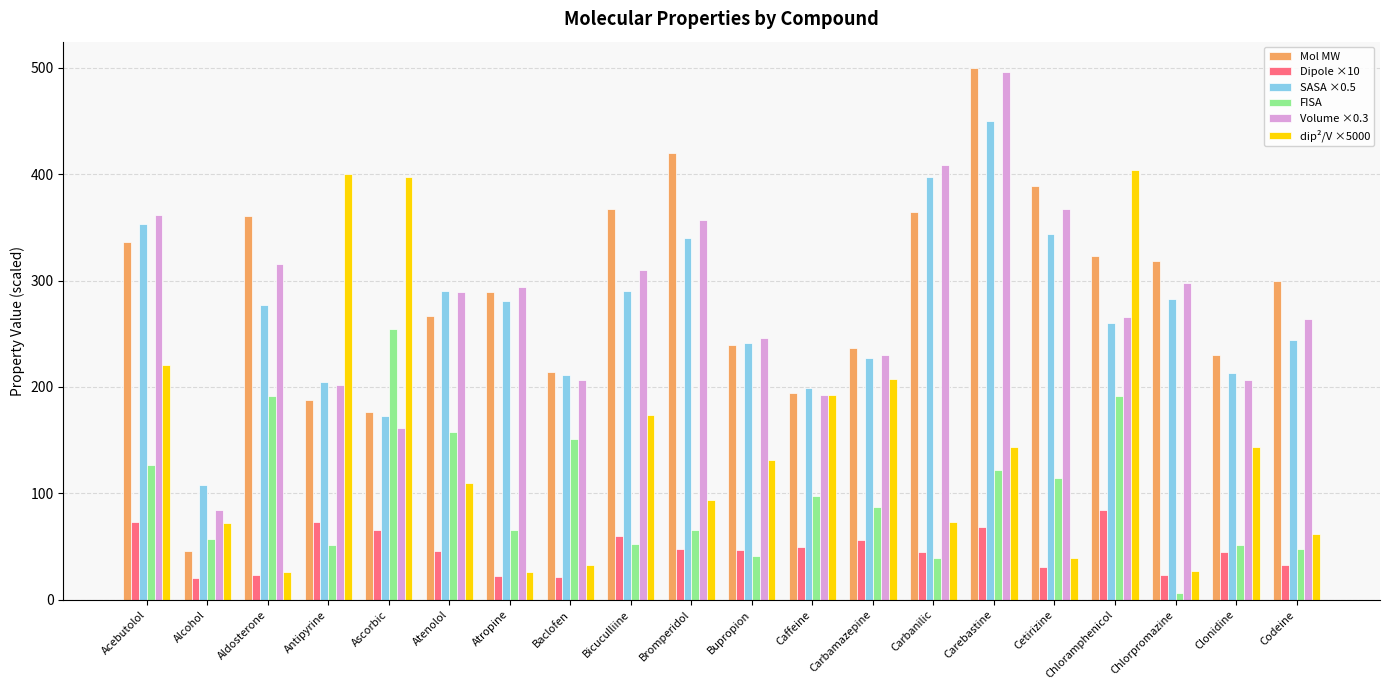

At which category is the sum across all series the highest?

Carebastine